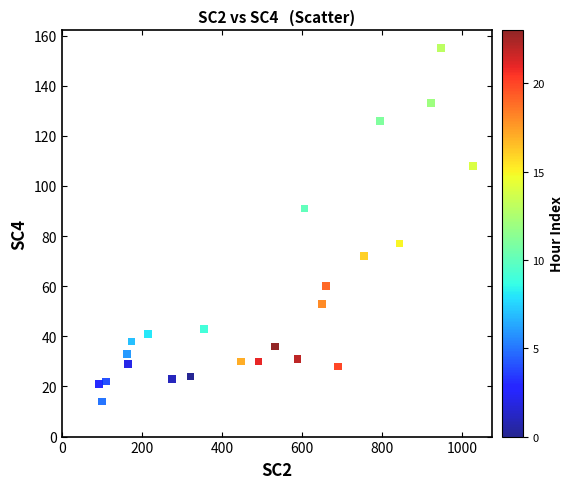

What is the range of X values (max minus min)?

934